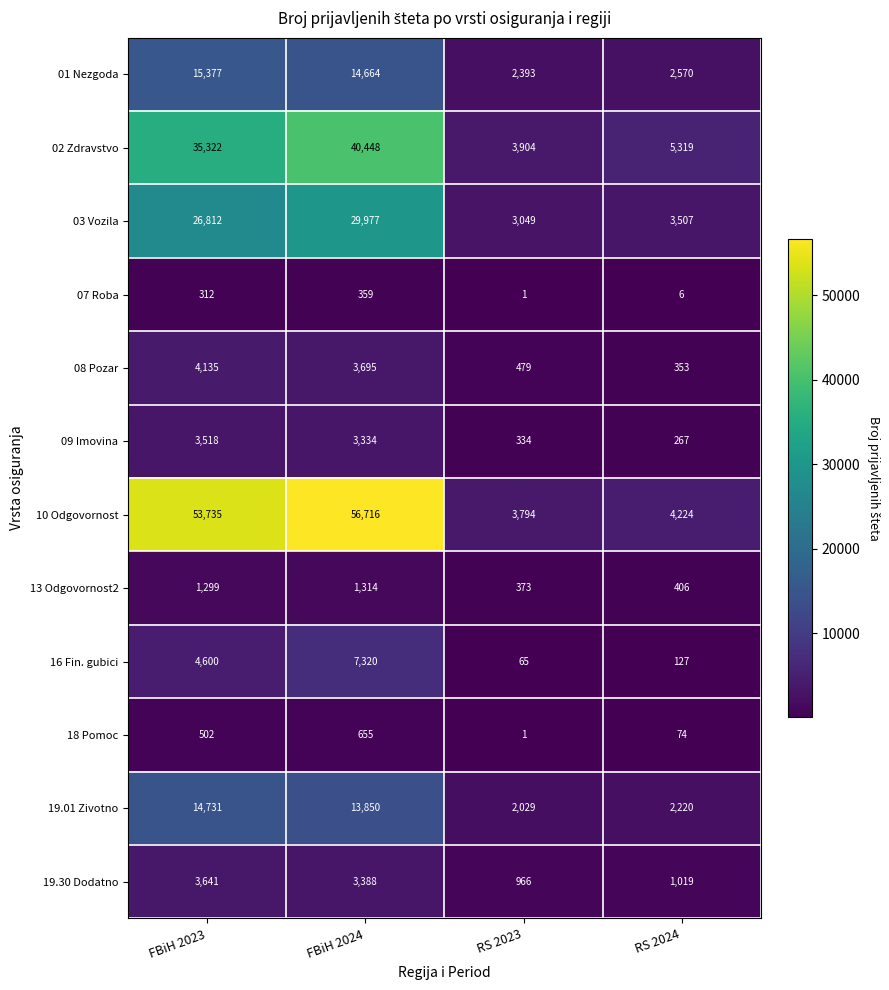

How many categories are shown in the chart?

4